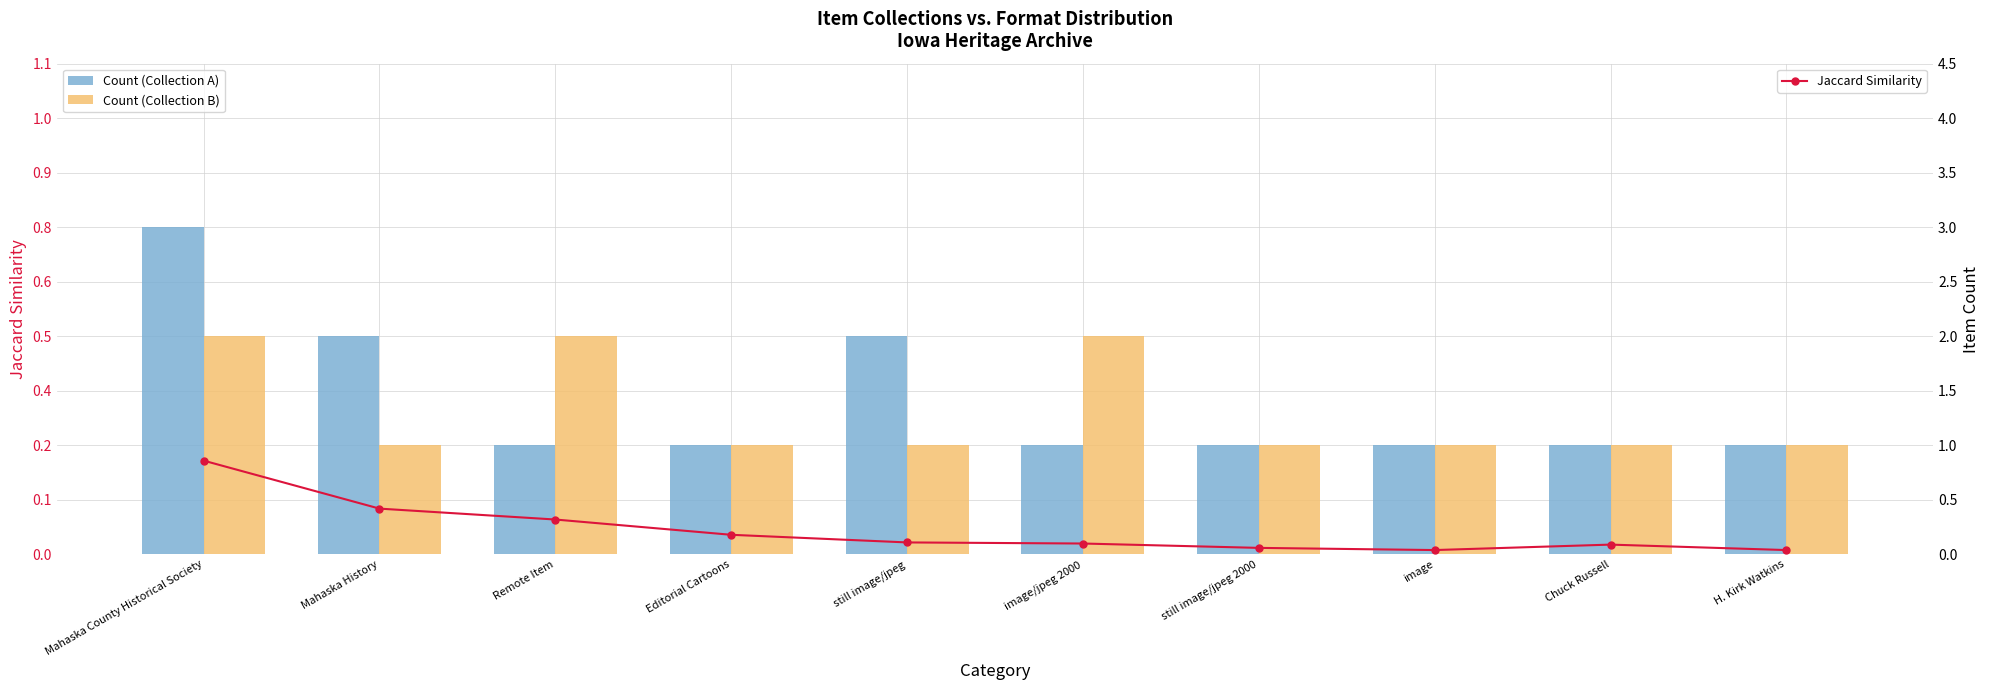

At how many categories does at least one series exceed 2?

1